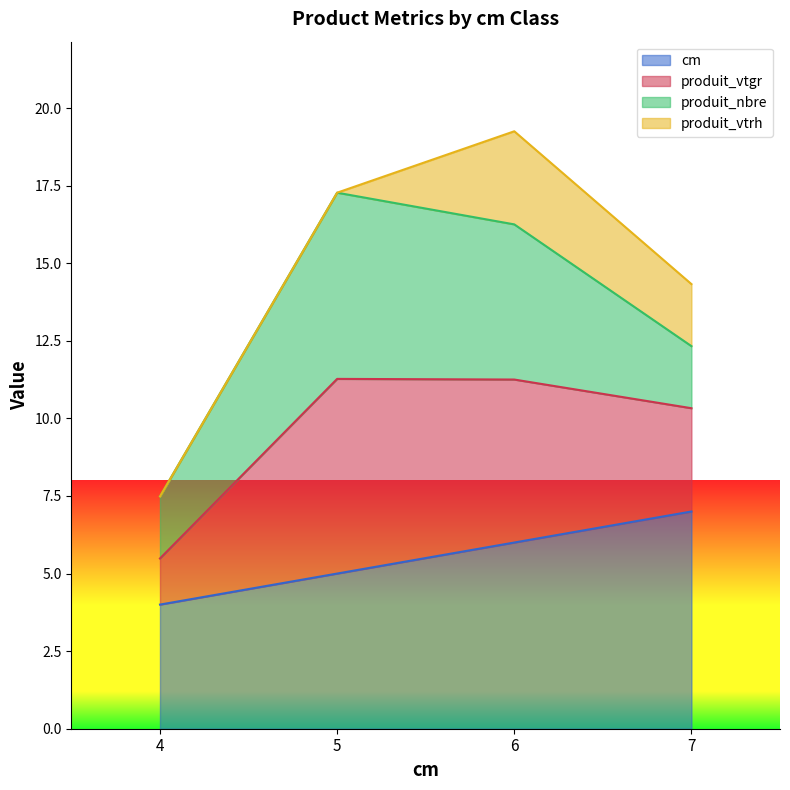

True or false: cm and produit_vtgr intersect in this chart.

False